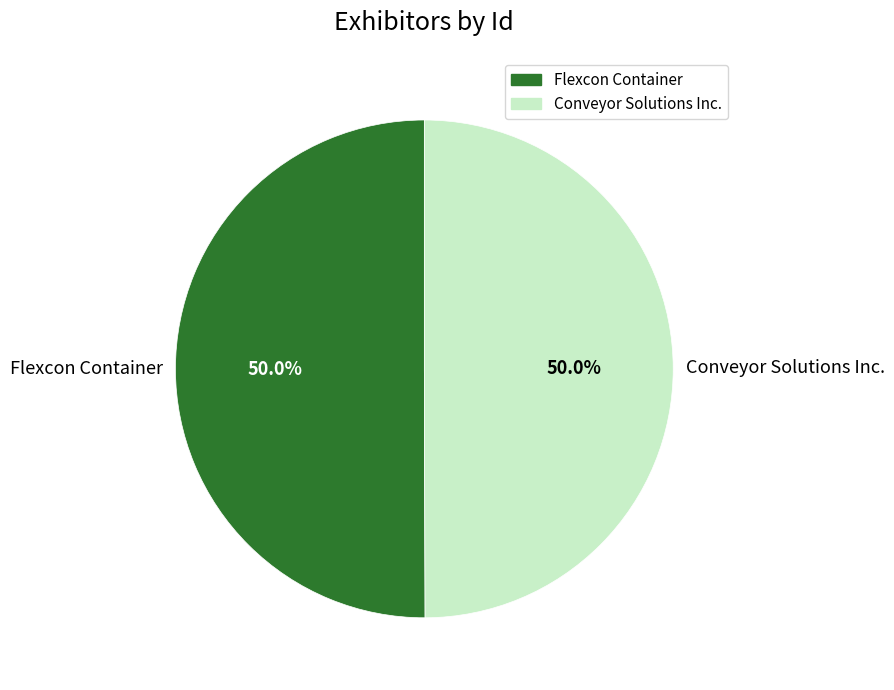

What percentage is the Conveyor Solutions Inc. slice, to the nearest percent?

50%